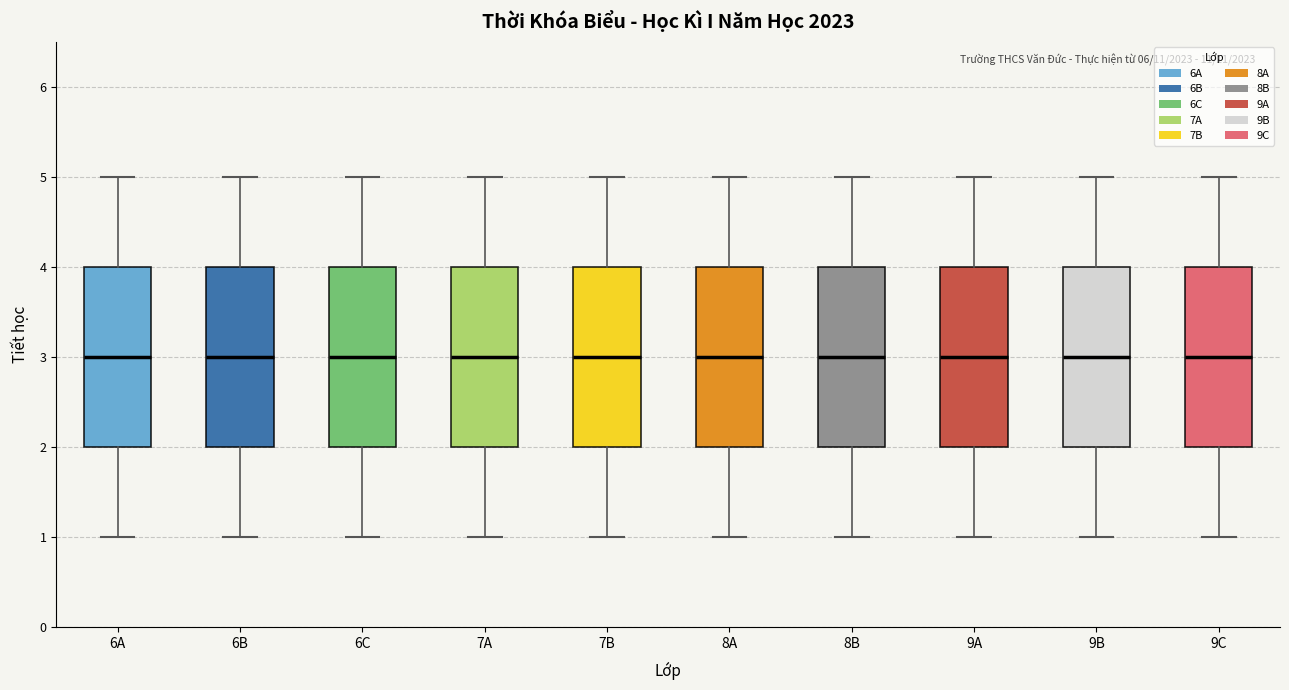

Reading left to right, transcribe this box plot: for each box, give where its median line is, the range the box spans, and where its two whiskers end, as read against the y-axis. The values are not printed on the chart, so give them approximately, as read against the axis.

6A: median 3, box 2 to 4, whiskers 1 to 5
6B: median 3, box 2 to 4, whiskers 1 to 5
6C: median 3, box 2 to 4, whiskers 1 to 5
7A: median 3, box 2 to 4, whiskers 1 to 5
7B: median 3, box 2 to 4, whiskers 1 to 5
8A: median 3, box 2 to 4, whiskers 1 to 5
8B: median 3, box 2 to 4, whiskers 1 to 5
9A: median 3, box 2 to 4, whiskers 1 to 5
9B: median 3, box 2 to 4, whiskers 1 to 5
9C: median 3, box 2 to 4, whiskers 1 to 5